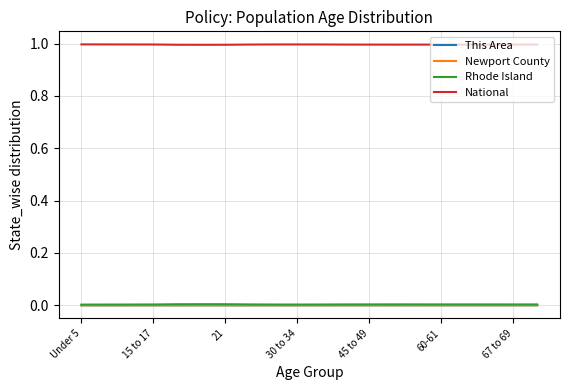

True or false: National and Newport County intersect in this chart.

False